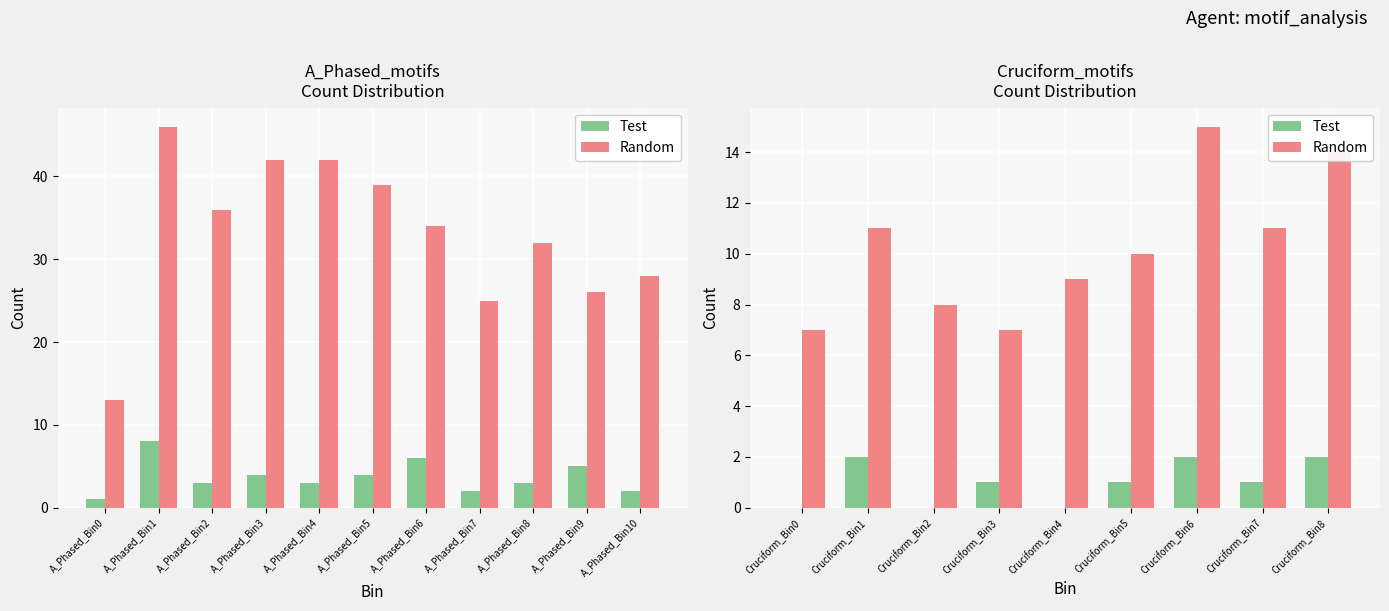

What are all the series names shown in the legend?

Test, Random